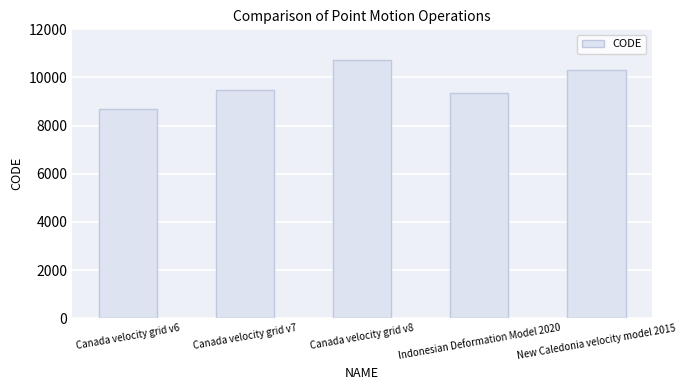

Reading right to left, transcribe all the data shown in this chart.

New Caledonia velocity model 2015=10323	Indonesian Deformation Model 2020=9375	Canada velocity grid v8=10707	Canada velocity grid v7=9483	Canada velocity grid v6=8676